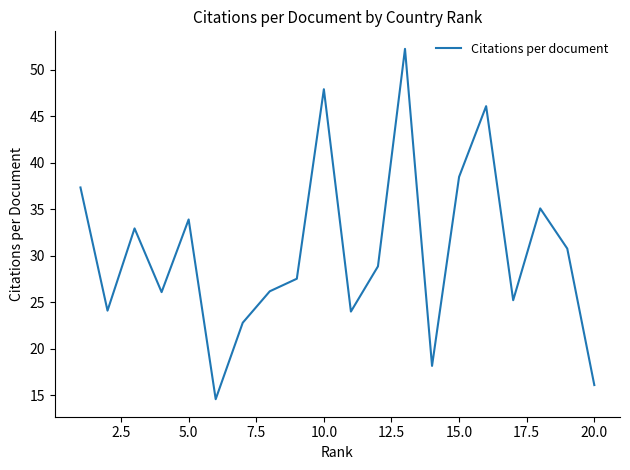

What is the smallest value displayed?

14.6